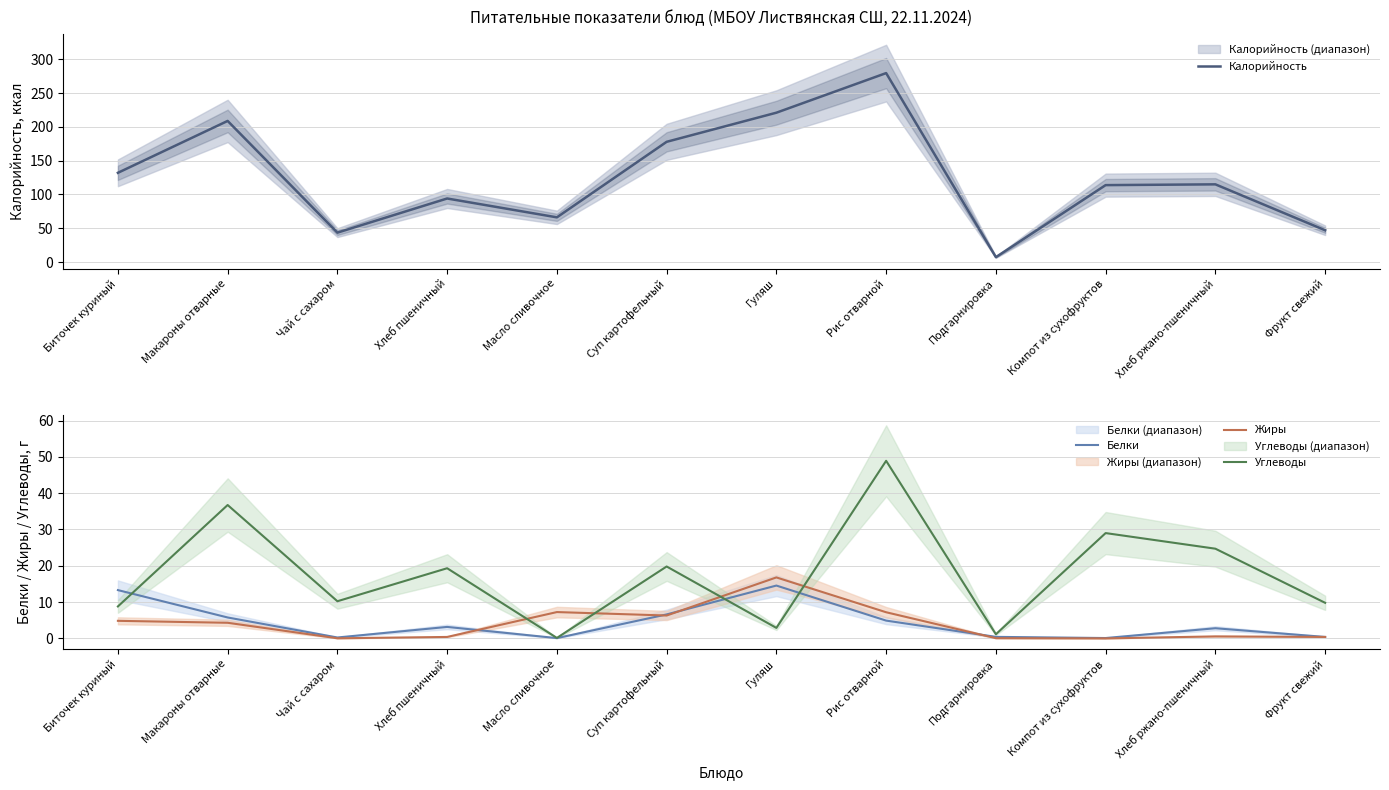

How many values in the Углеводы series are below 19?

6